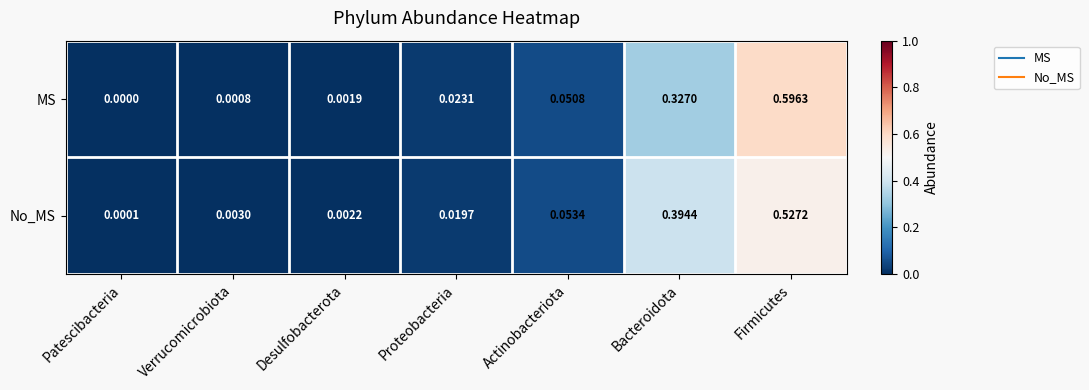

At which category does the chart reach its peak across all series?

Firmicutes